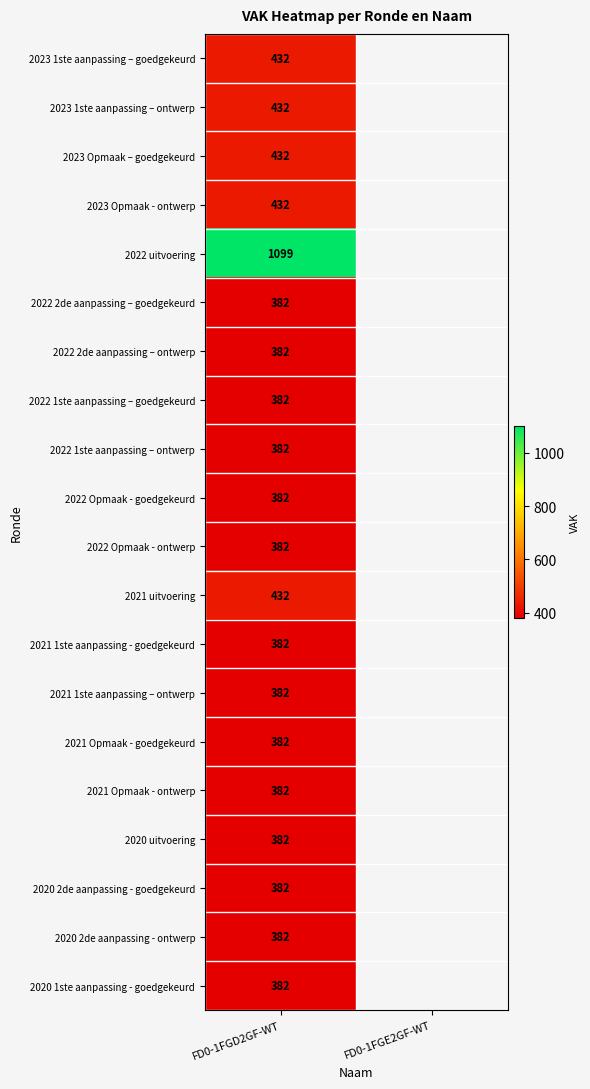

Between FD0-1FGE2GF-WT and FD0-1FGD2GF-WT, which is larger?

FD0-1FGD2GF-WT